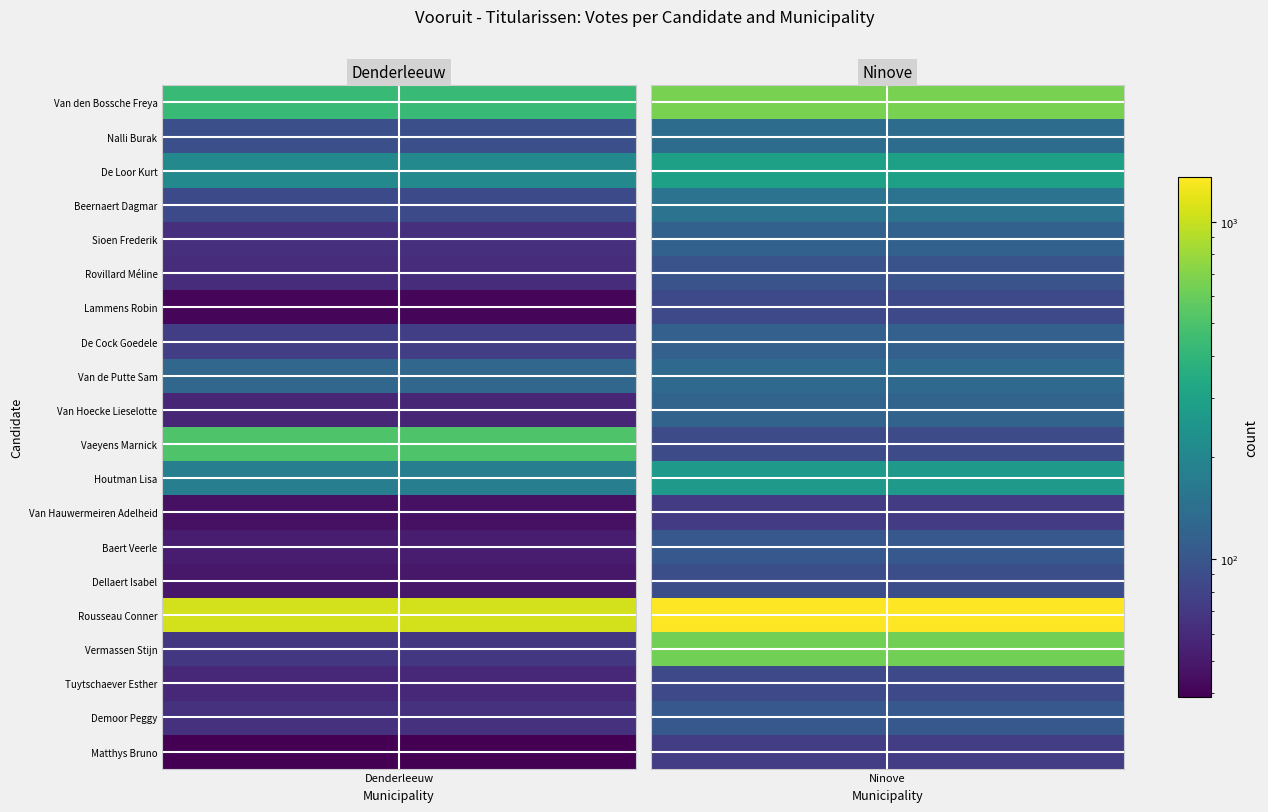

Is the value of Matthys Bruno at 0 greater than the value of Rovillard Méline at 0?

No